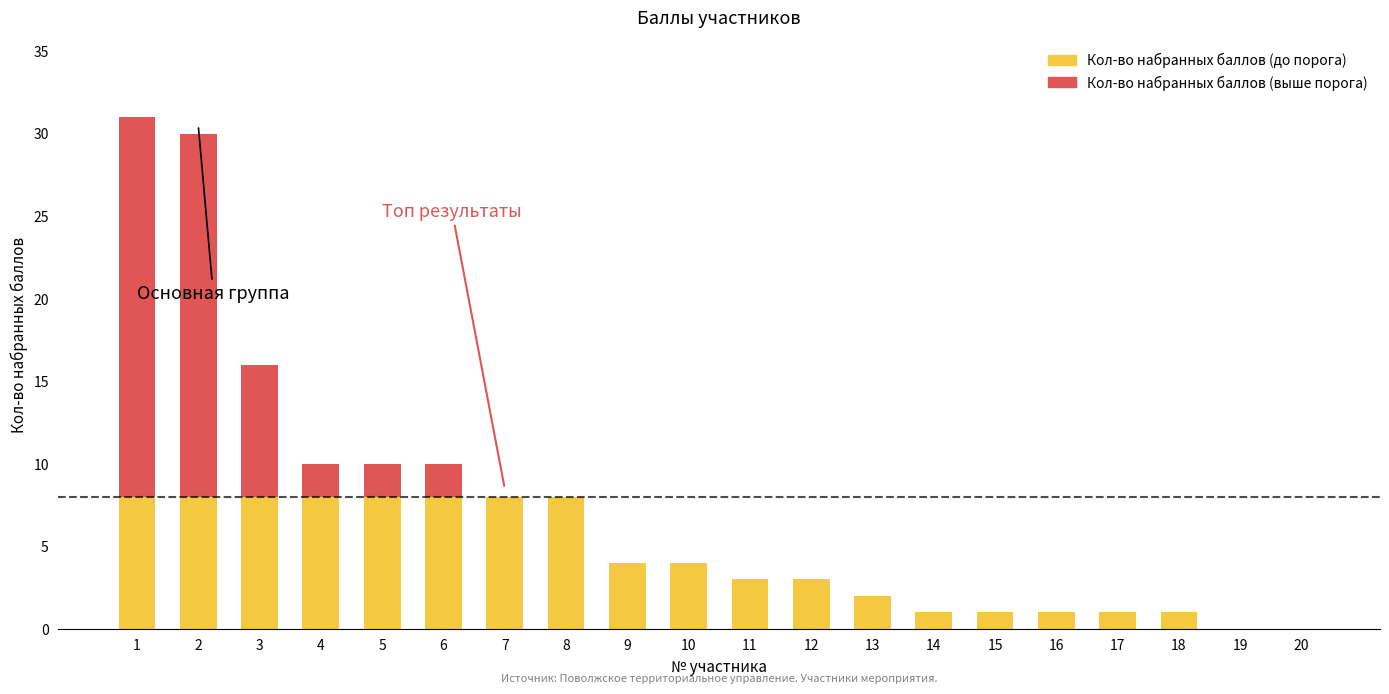

What are all the series names shown in the legend?

Кол-во набранных баллов (до порога), Кол-во набранных баллов (выше порога)